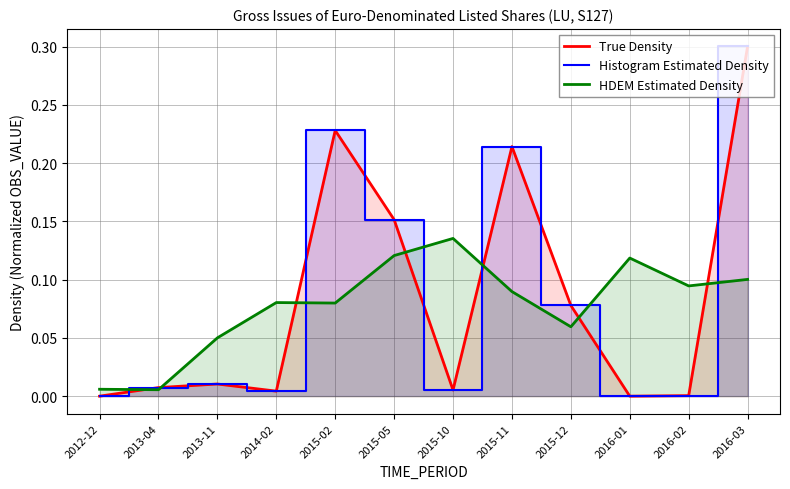

What is the total value across all series at 2015-02?

0.5